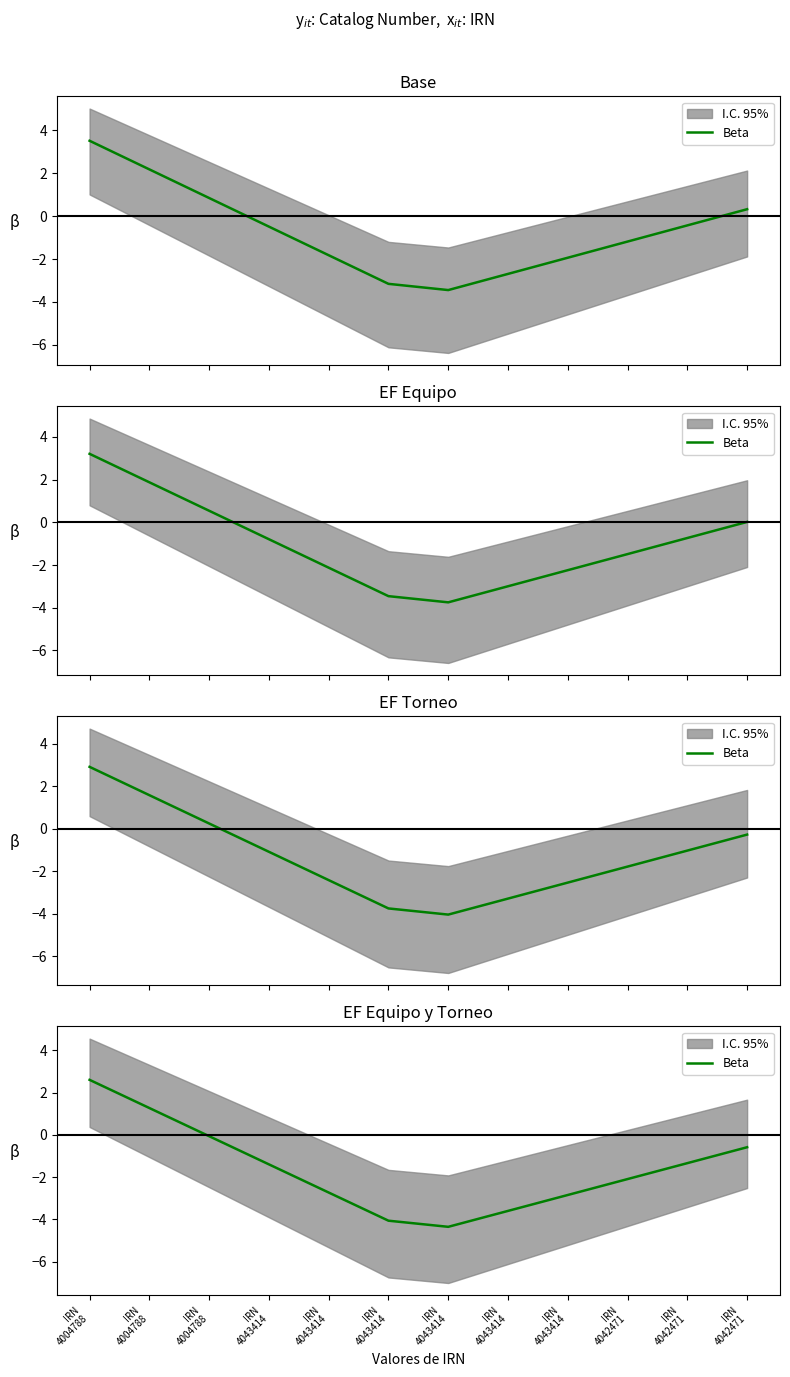

True or false: the data shows 2.6 at IRN
4004788.

True